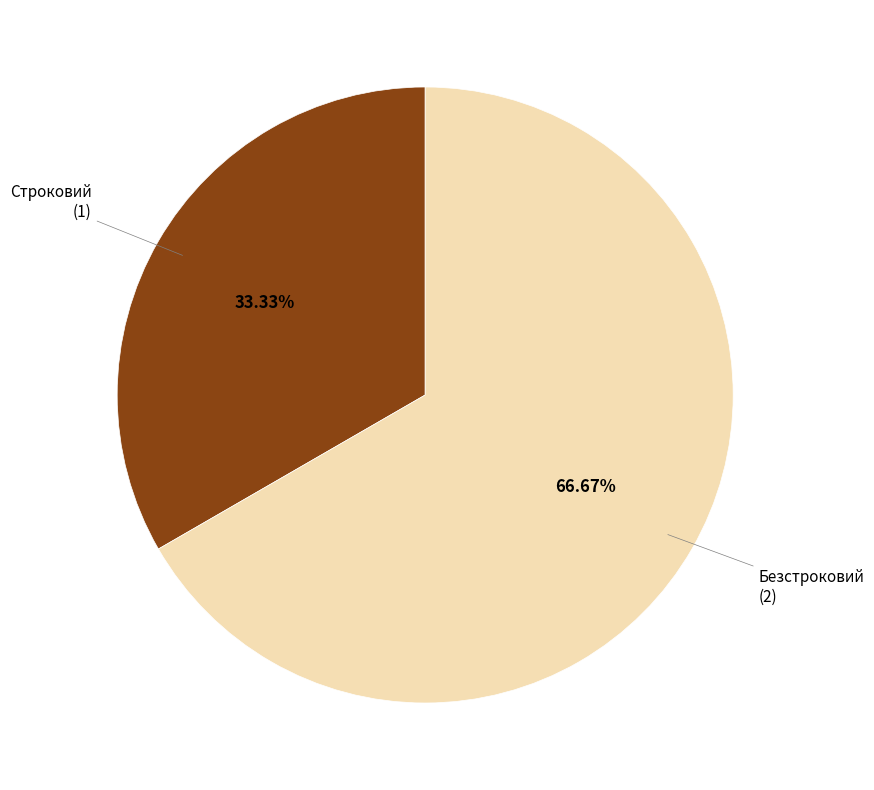

Which slice is the largest?

Безстроковий